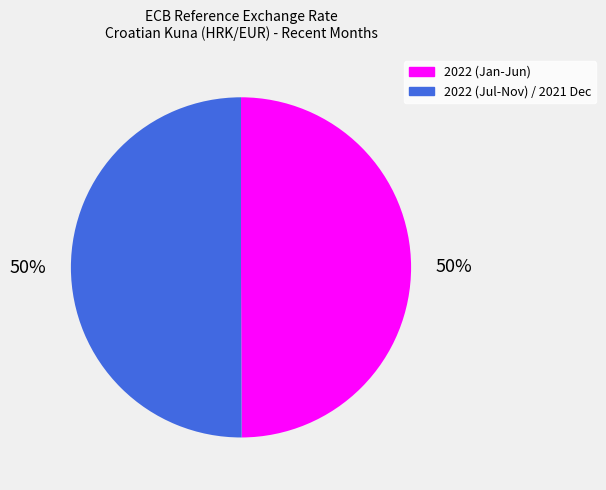

To the nearest percent, what is the average slice percentage?

50%